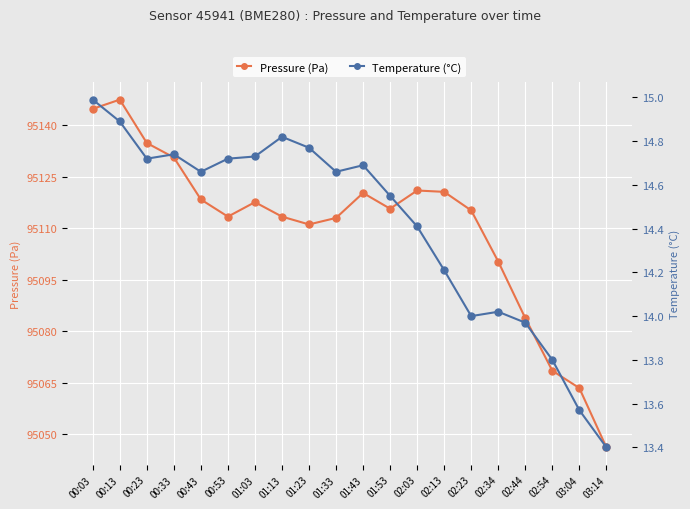

What position from the left is 00:43?

5